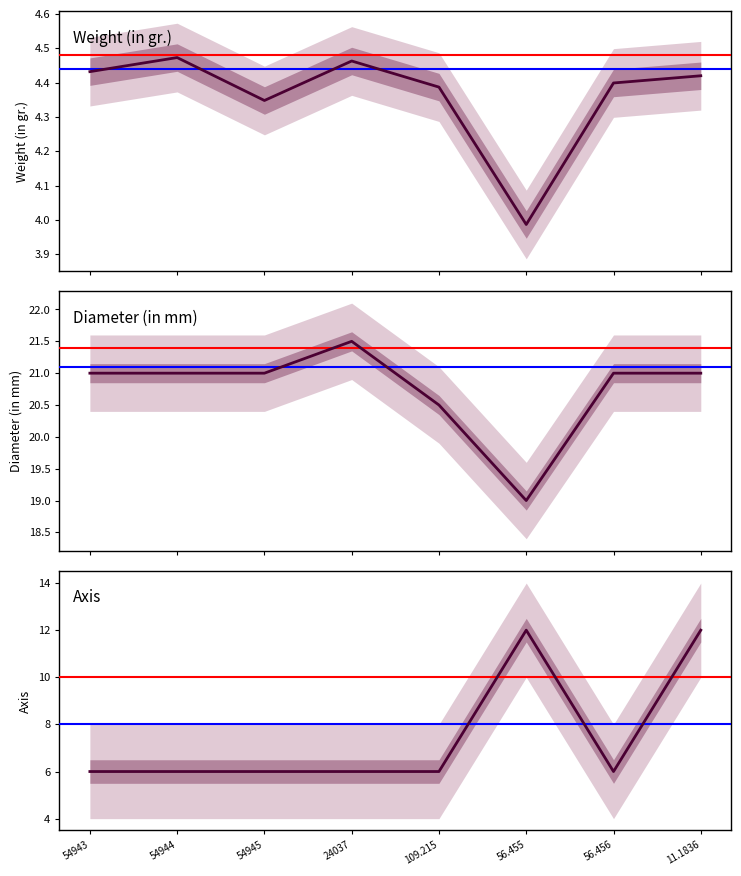

Does the chart have visible grid lines?

No